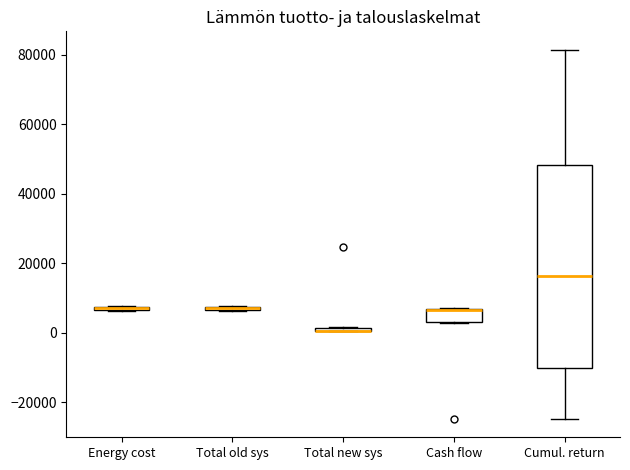

Comparing the boxes themselves (not the whiskers), which one is the tallest?

Cumul. return